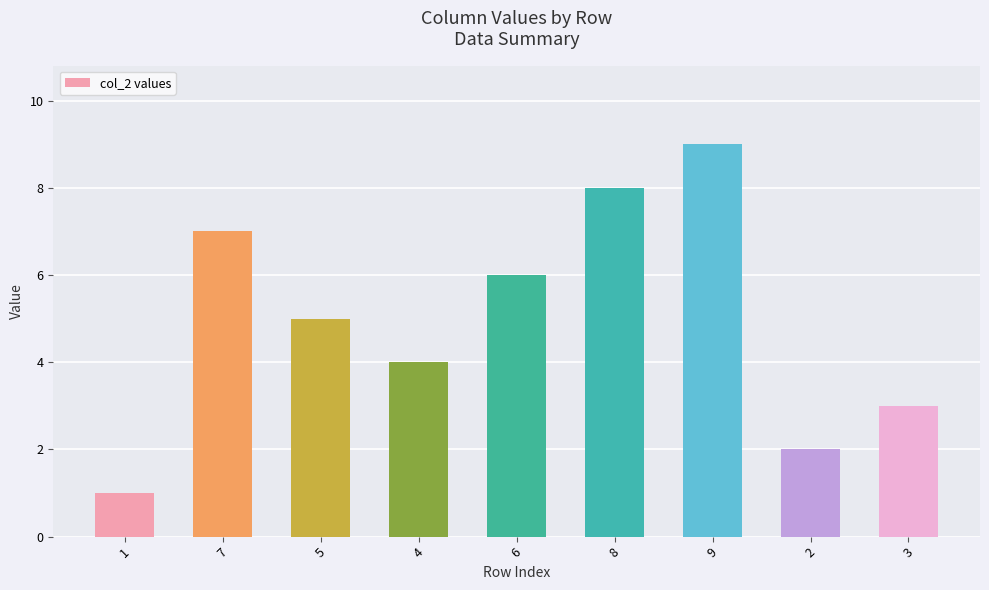

The chart shows a value of 2 at 2. True or false?

True